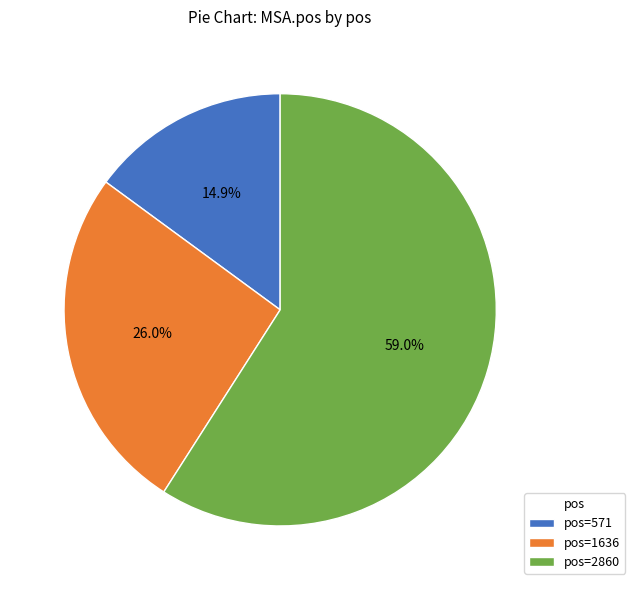

Which slice is the smallest?

pos=571